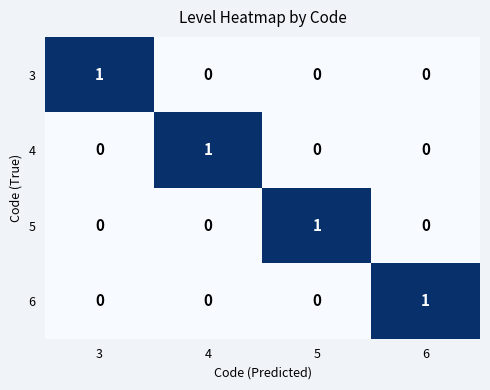

At how many categories does at least one series exceed 0?

4